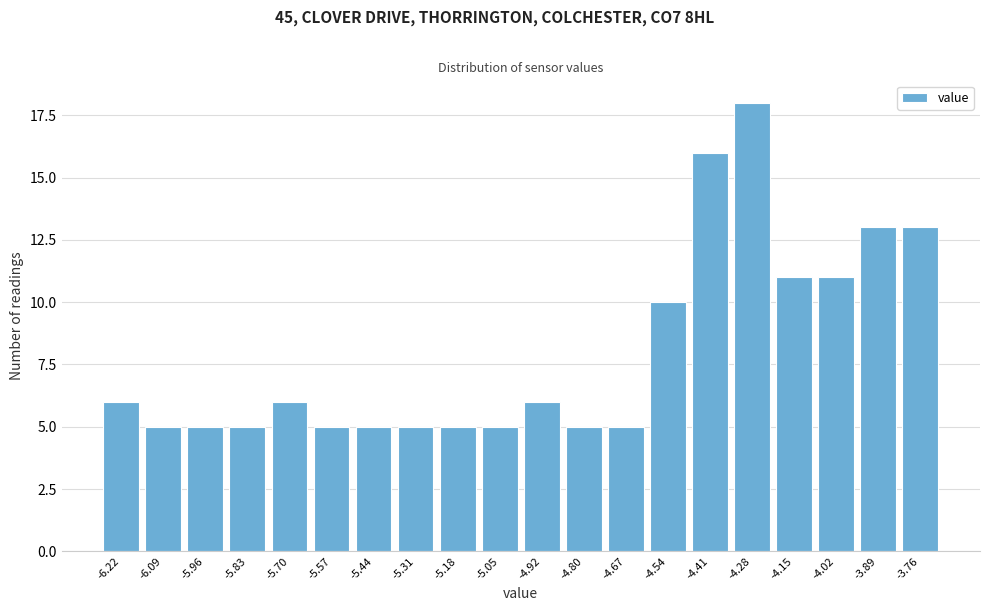

Reading left to right, what are all the values shown in this chart?

6	5	5	5	6	5	5	5	5	5	6	5	5	10	16	18	11	11	13	13